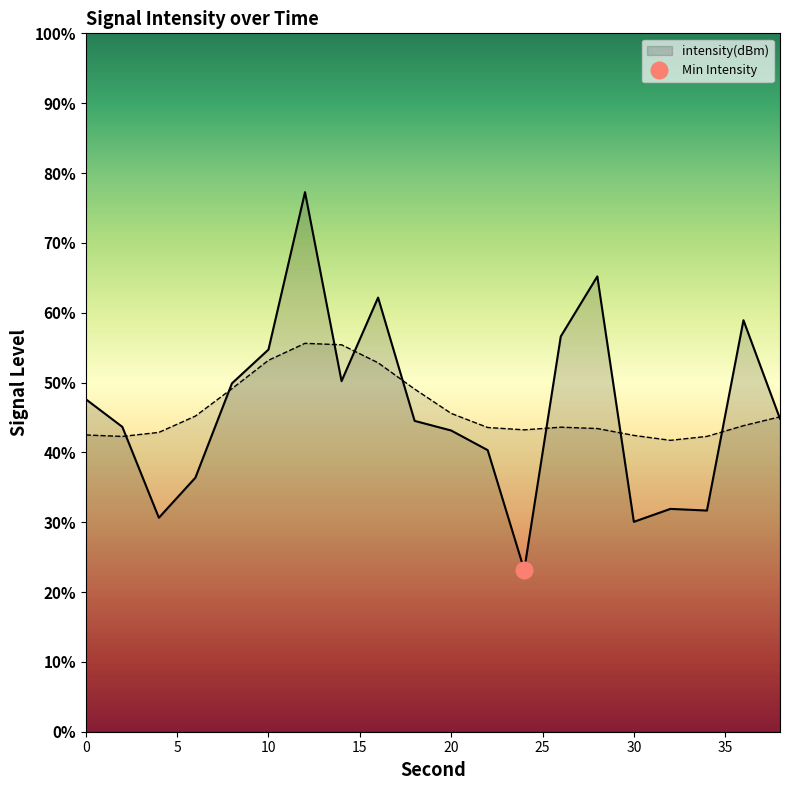

Which category has the highest value across all series?

12